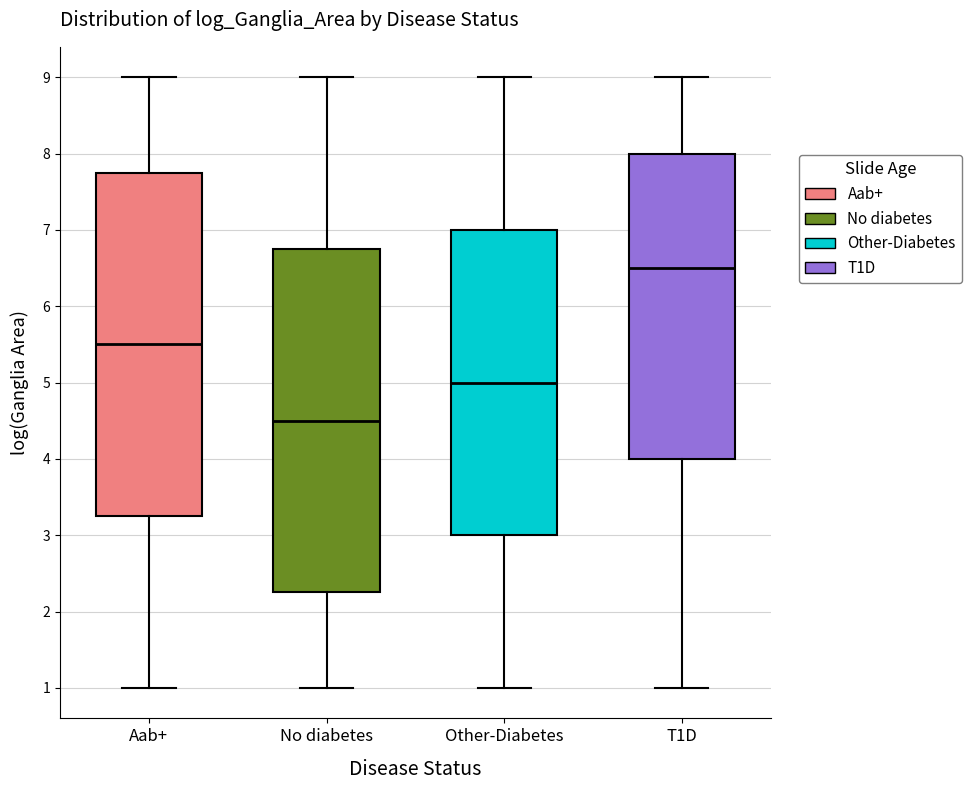

Reading left to right, read every box against the y-axis: the position of its median line, the range the box covers, and the ends of its whiskers. The values are not printed on the chart, so give them approximately, as read against the axis.

Aab+: median 5.5, box 3.3 to 7.8, whiskers 1.0 to 9.0
No diabetes: median 4.5, box 2.3 to 6.8, whiskers 1.0 to 9.0
Other-Diabetes: median 5.0, box 3.0 to 7.0, whiskers 1.0 to 9.0
T1D: median 6.5, box 4.0 to 8.0, whiskers 1.0 to 9.0